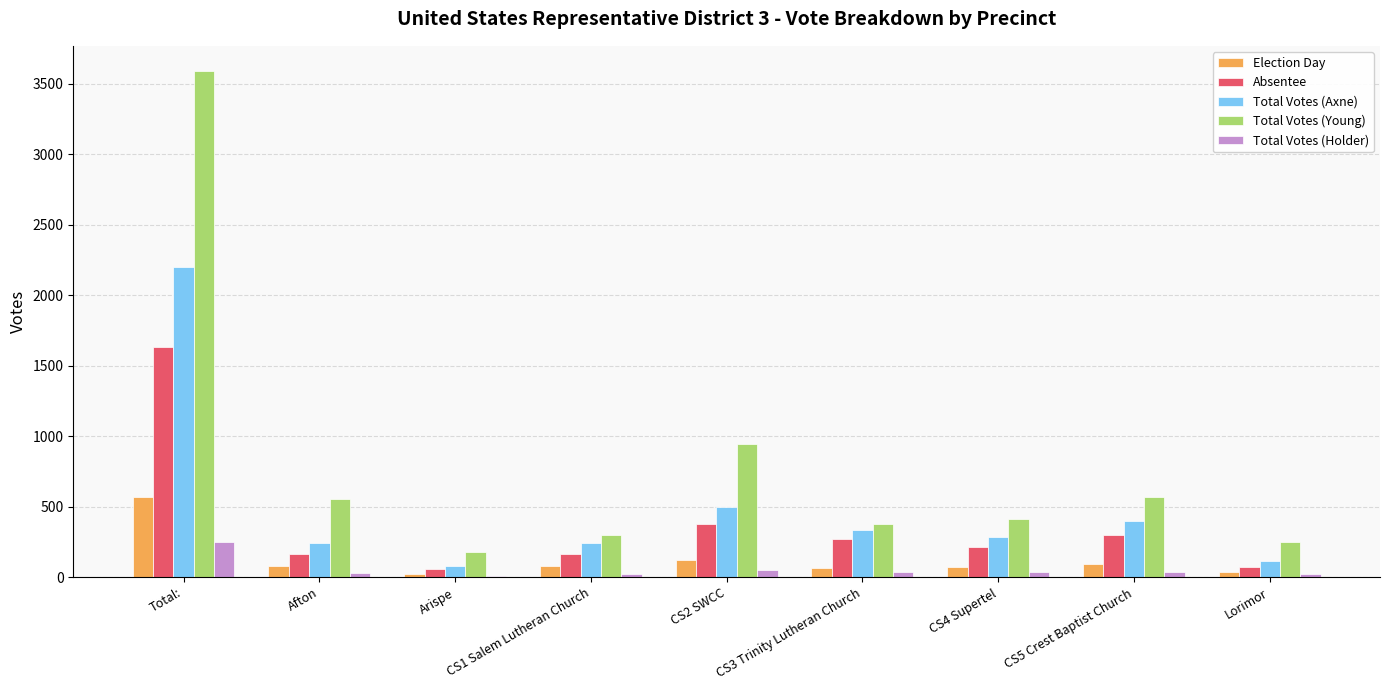

Is it true that Total Votes (Young) equals 248 at Lorimor?

True